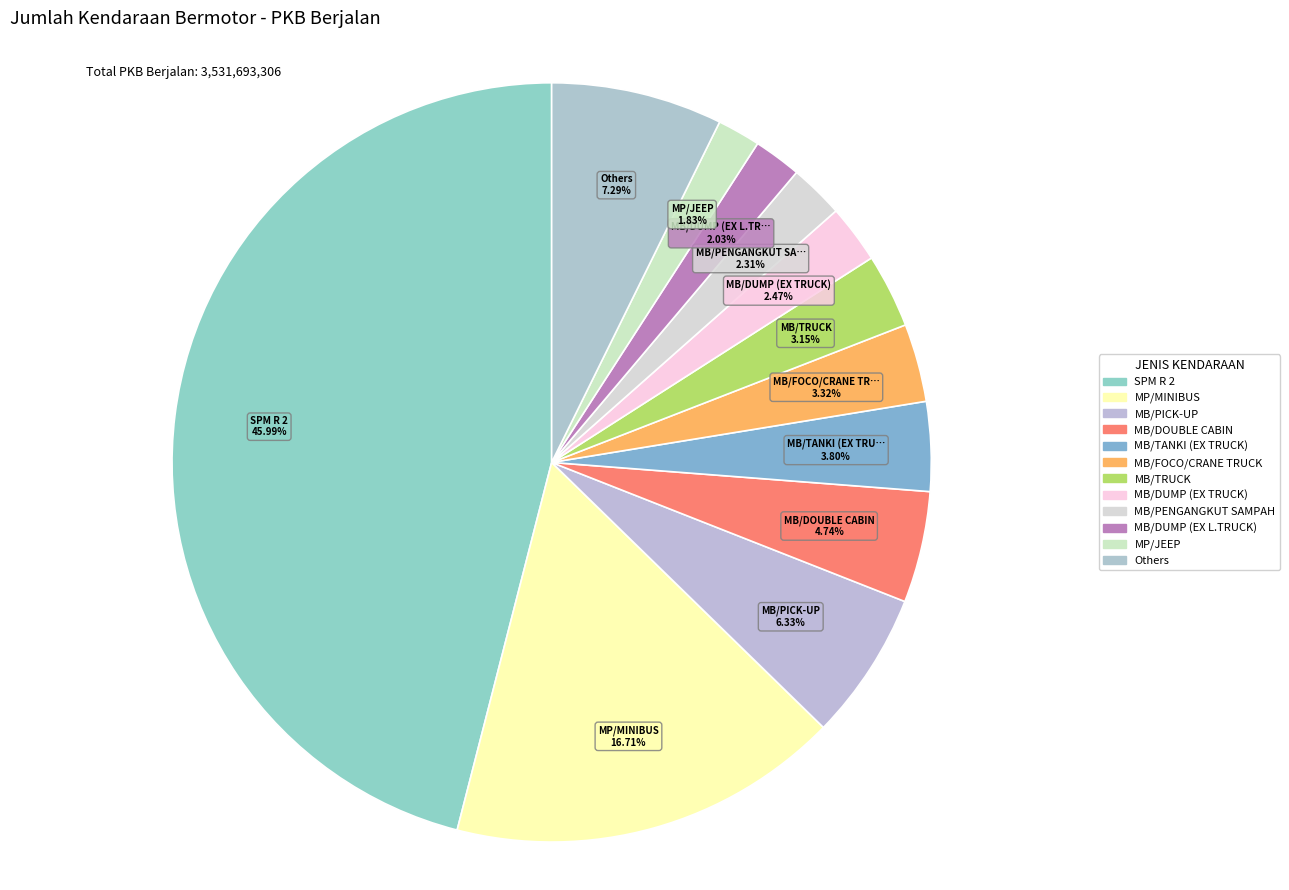

Count the number of slices in the pie.

12